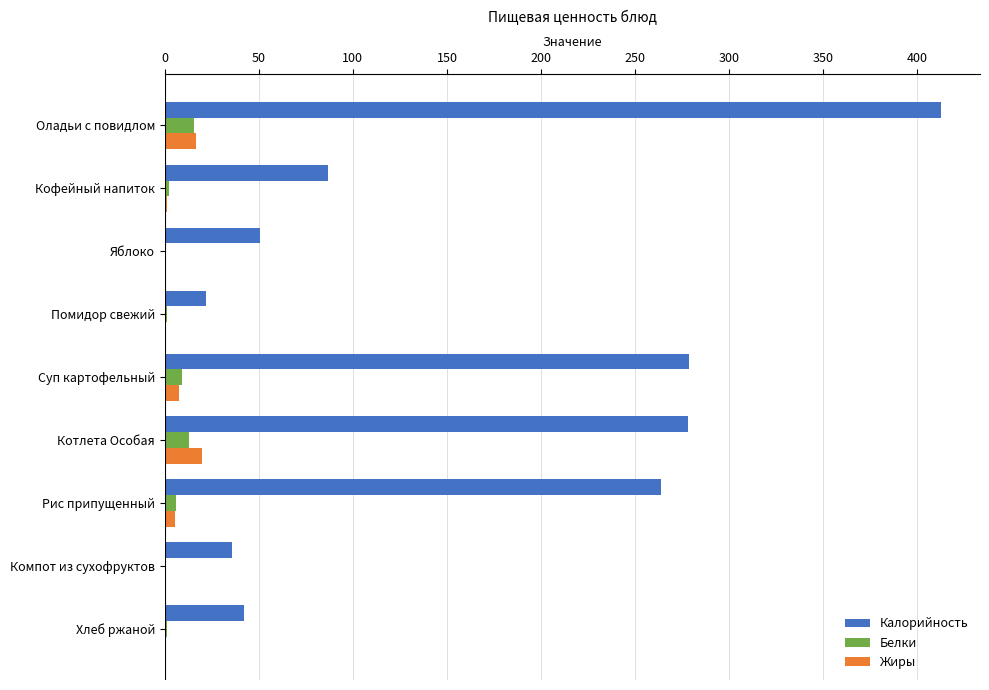

What is the maximum value shown in the chart?

412.7